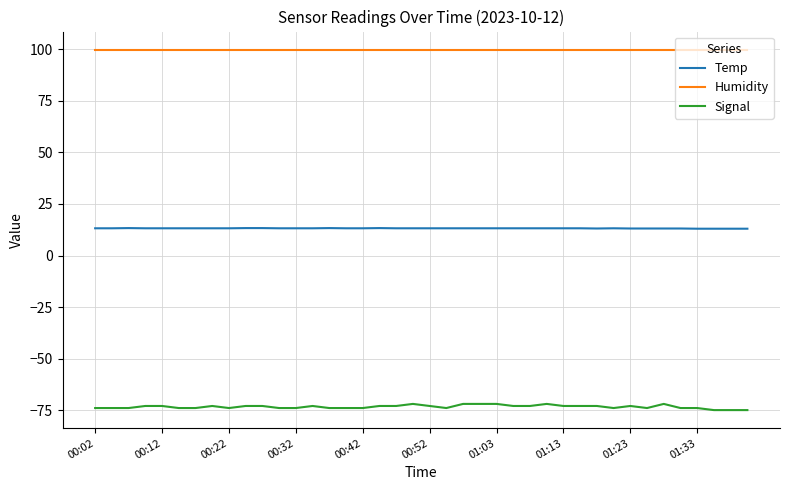

Which series has the widest spread of values?

Signal